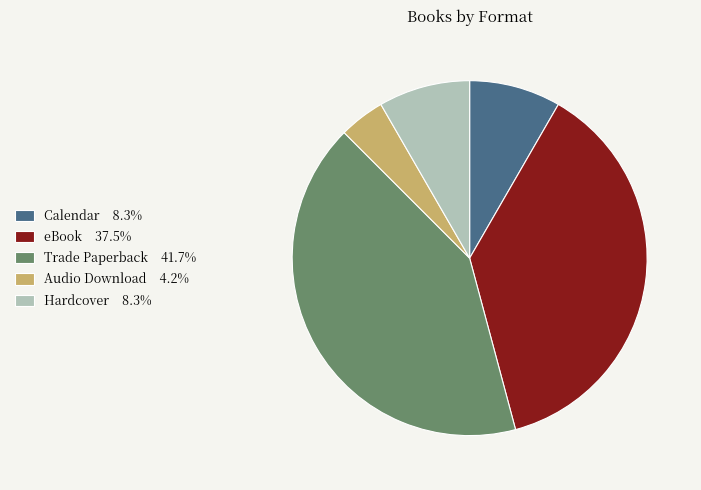

Is it true that Trade Paperback is 42% of the pie?

True